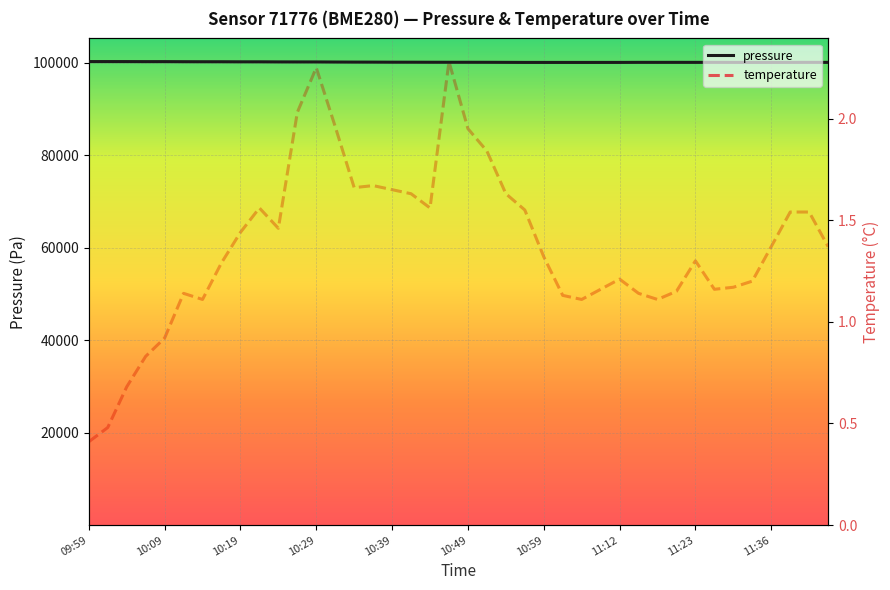

How many lines are shown in the chart?

2